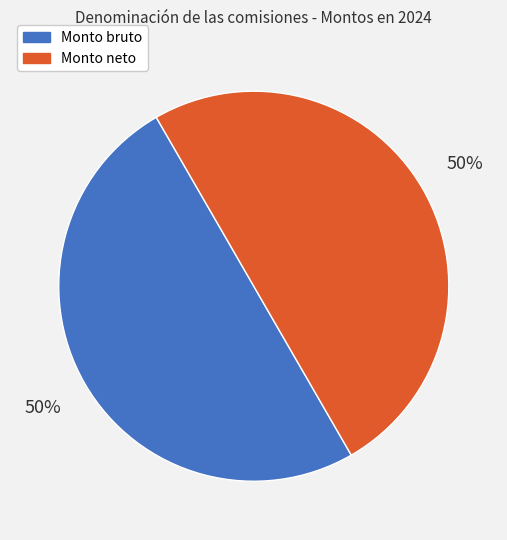

True or false: Monto bruto accounts for 55% of the total.

False